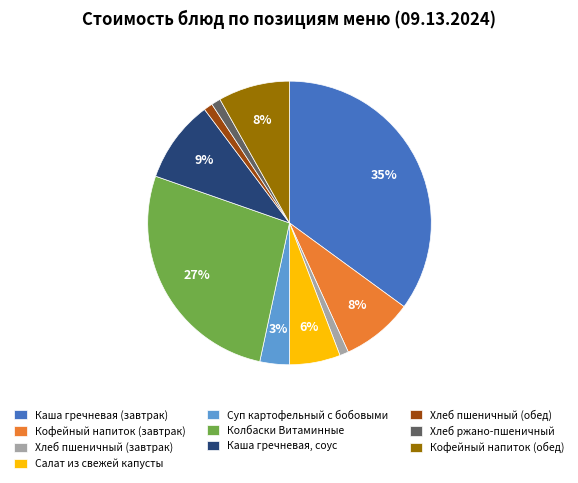

What percentage is the Хлеб ржано-пшеничный slice, to the nearest percent?

1%